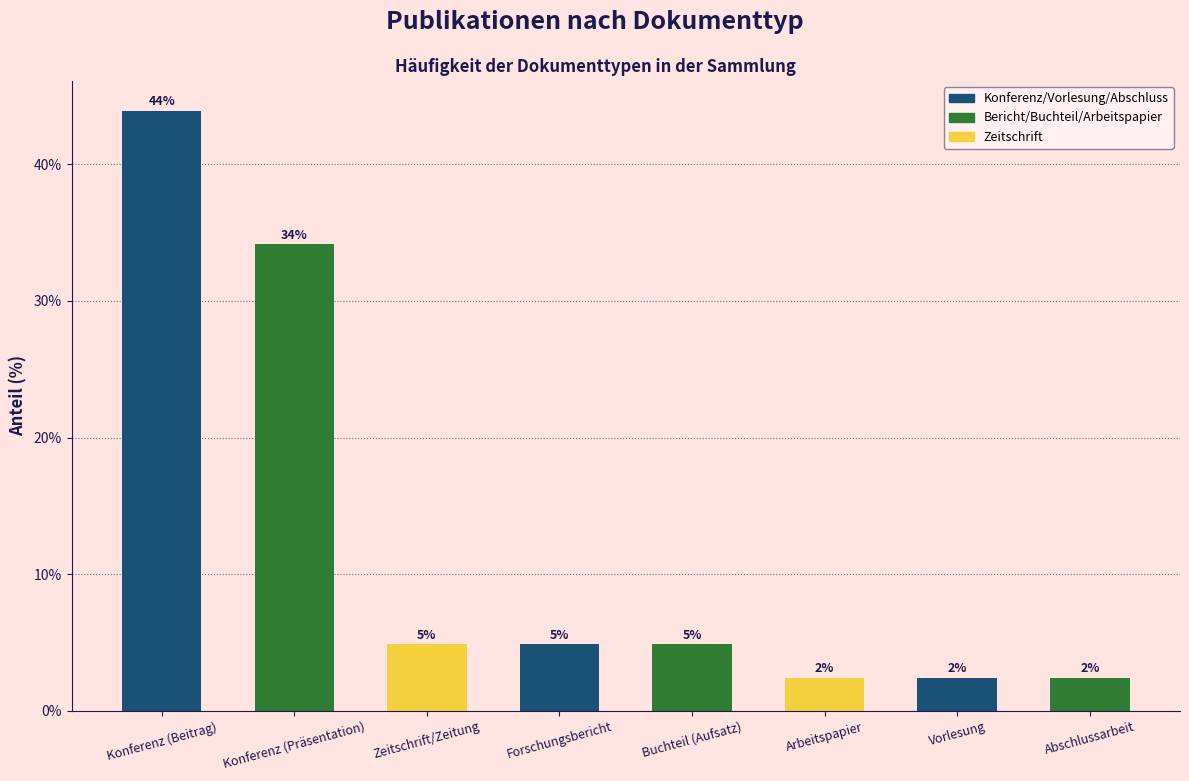

Reading right to left, extract all data points from this chart.

Abschlussarbeit=2.4	Vorlesung=2.4	Arbeitspapier=2.4	Buchteil (Aufsatz)=4.9	Forschungsbericht=4.9	Zeitschrift/Zeitung=4.9	Konferenz (Präsentation)=34.1	Konferenz (Beitrag)=43.9